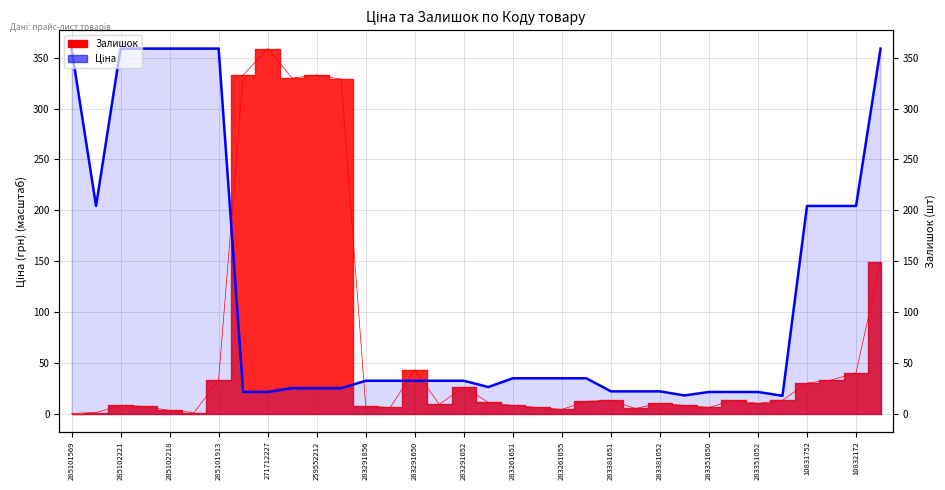

What is the sum of all values?

3937.5